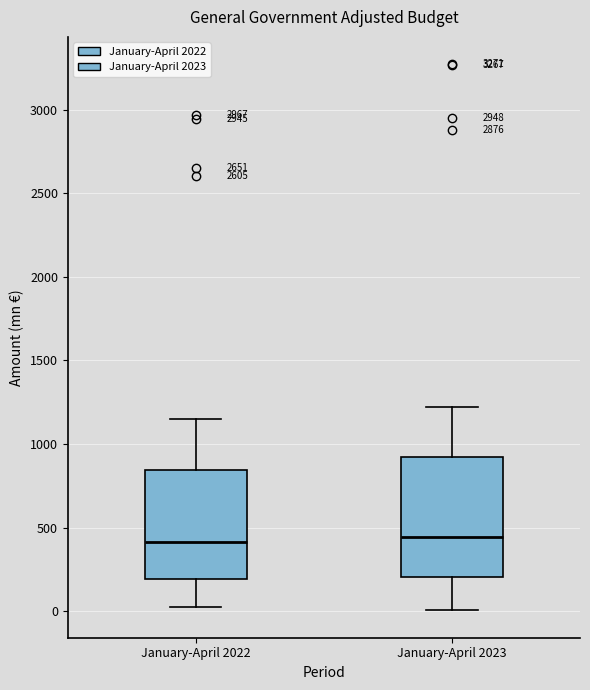

Reading left to right, transcribe this box plot: for each box, give where its median line is, the range the box spans, and where its two whiskers end, as read against the y-axis. The values are not printed on the chart, so give them approximately, as read against the axis.

January-April 2022: median 400, box 200 to 850, whiskers 0 to 1150
January-April 2023: median 450, box 200 to 900, whiskers 0 to 1200